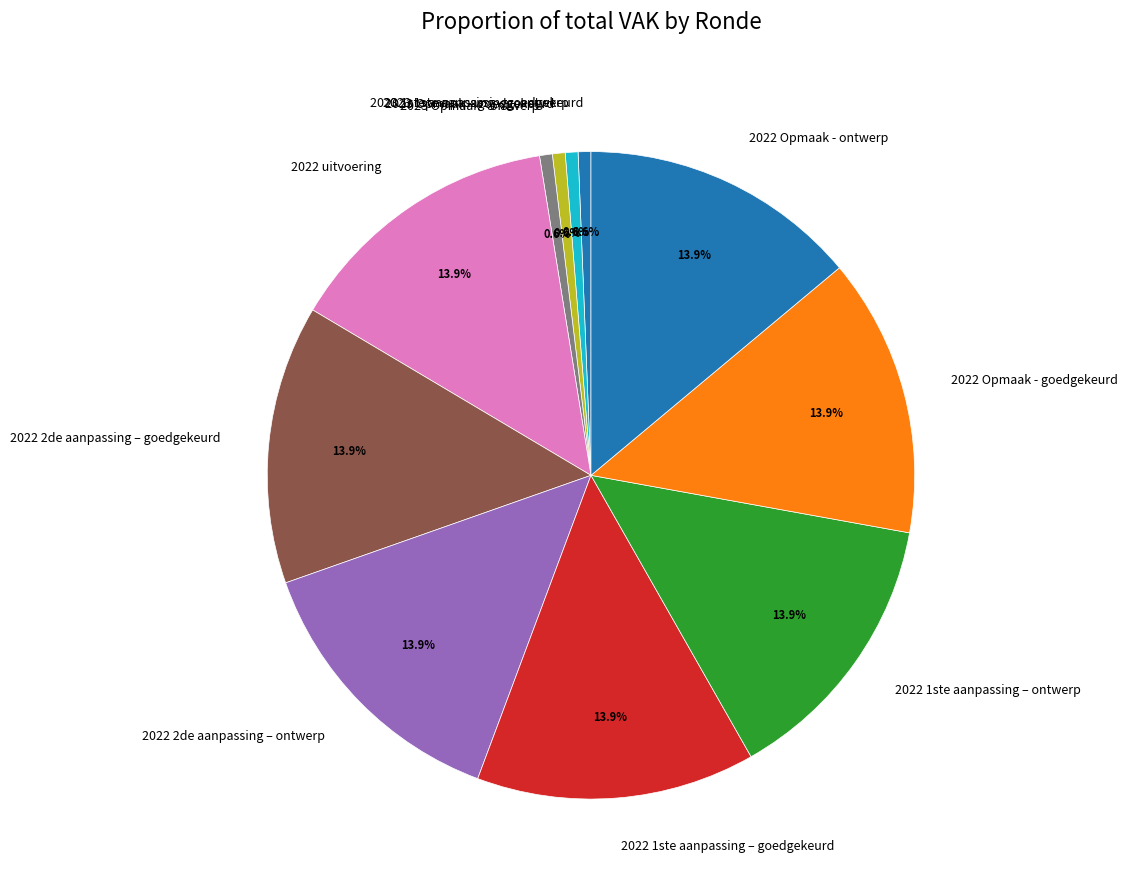

What percentage is the 2022 1ste aanpassing – goedgekeurd slice, to the nearest percent?

14%